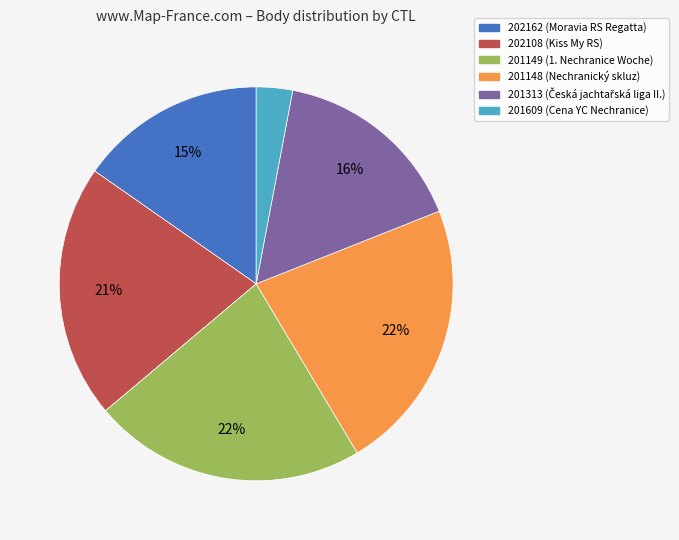

To the nearest percent, what portion does 201149 represent?

22%